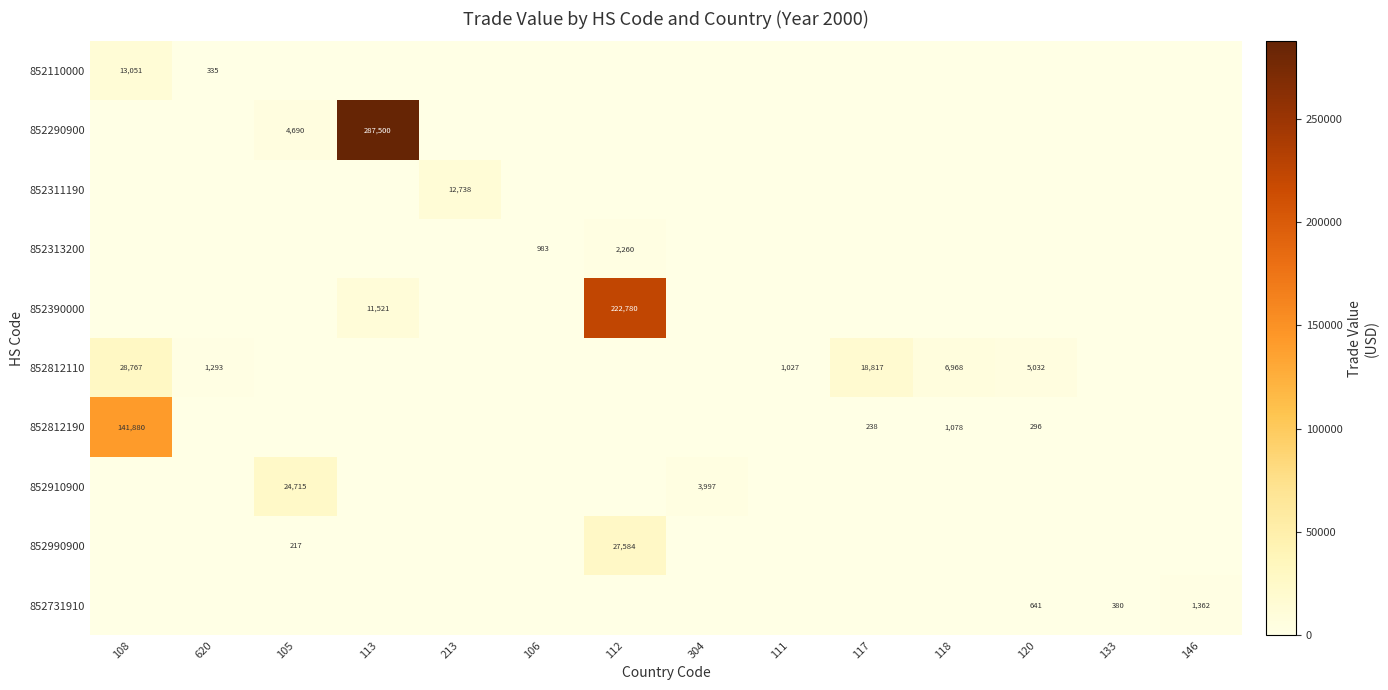

True or false: 852812190 has a value of 153 at 117.

False